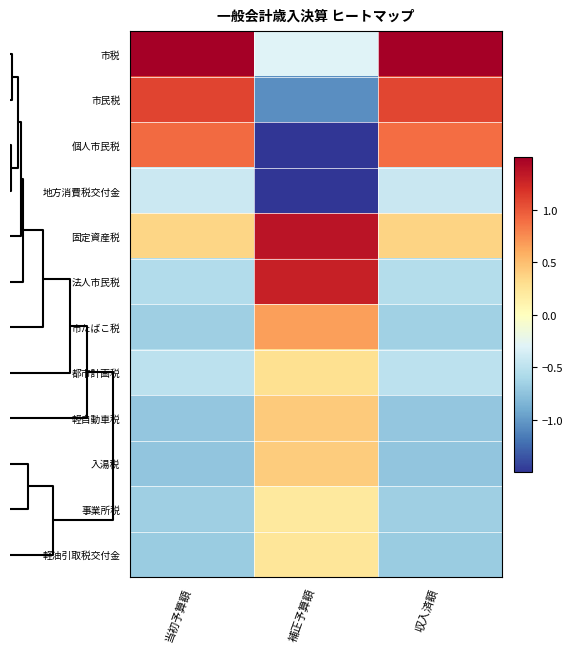

At which category is the sum across all series the highest?

補正予算額